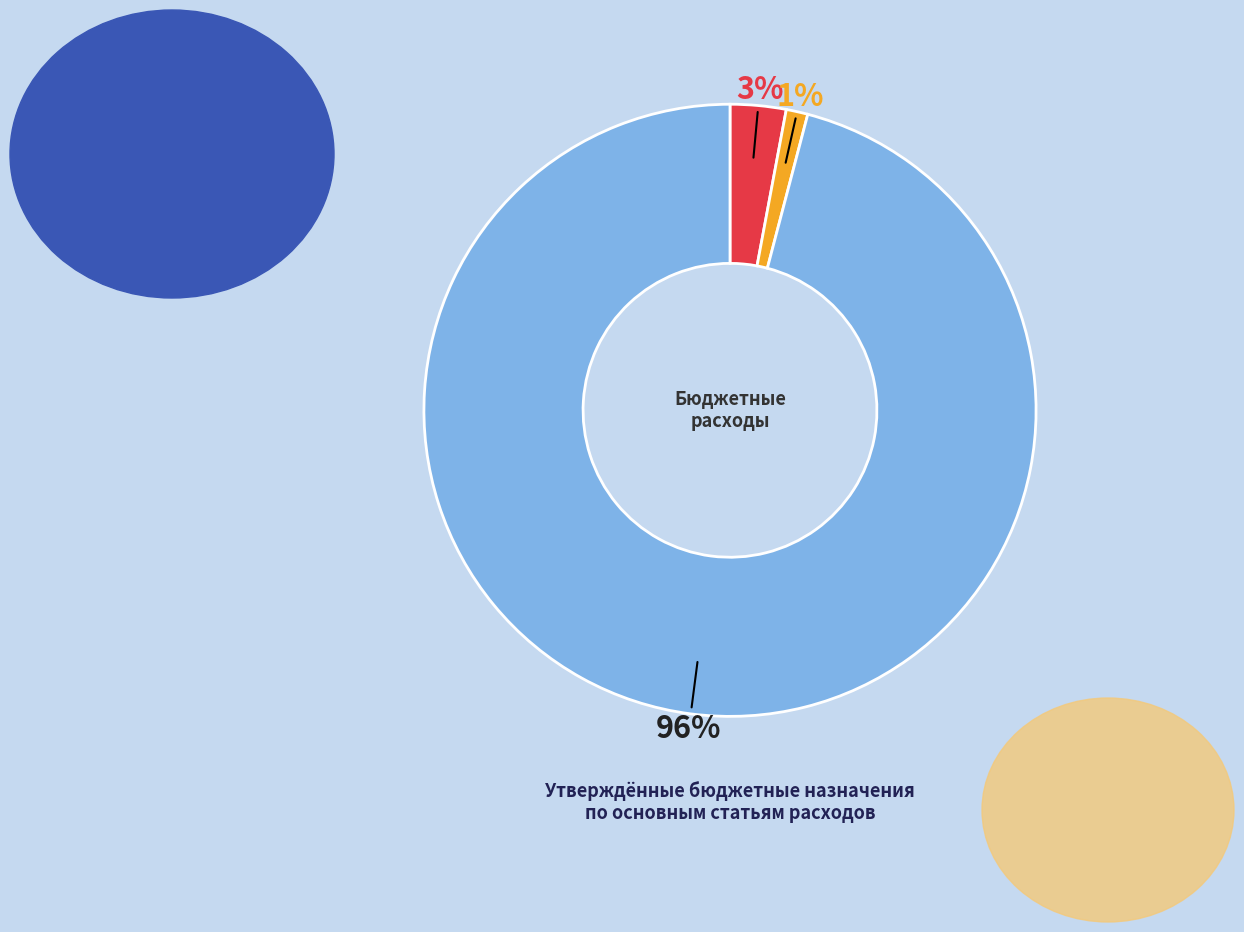

Does any single category account for the majority?

Yes